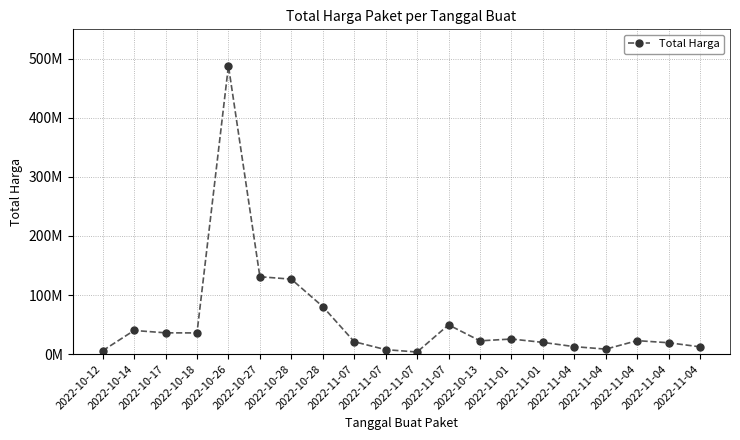

True or false: there are more than 0 points higher than both neighbors.

True